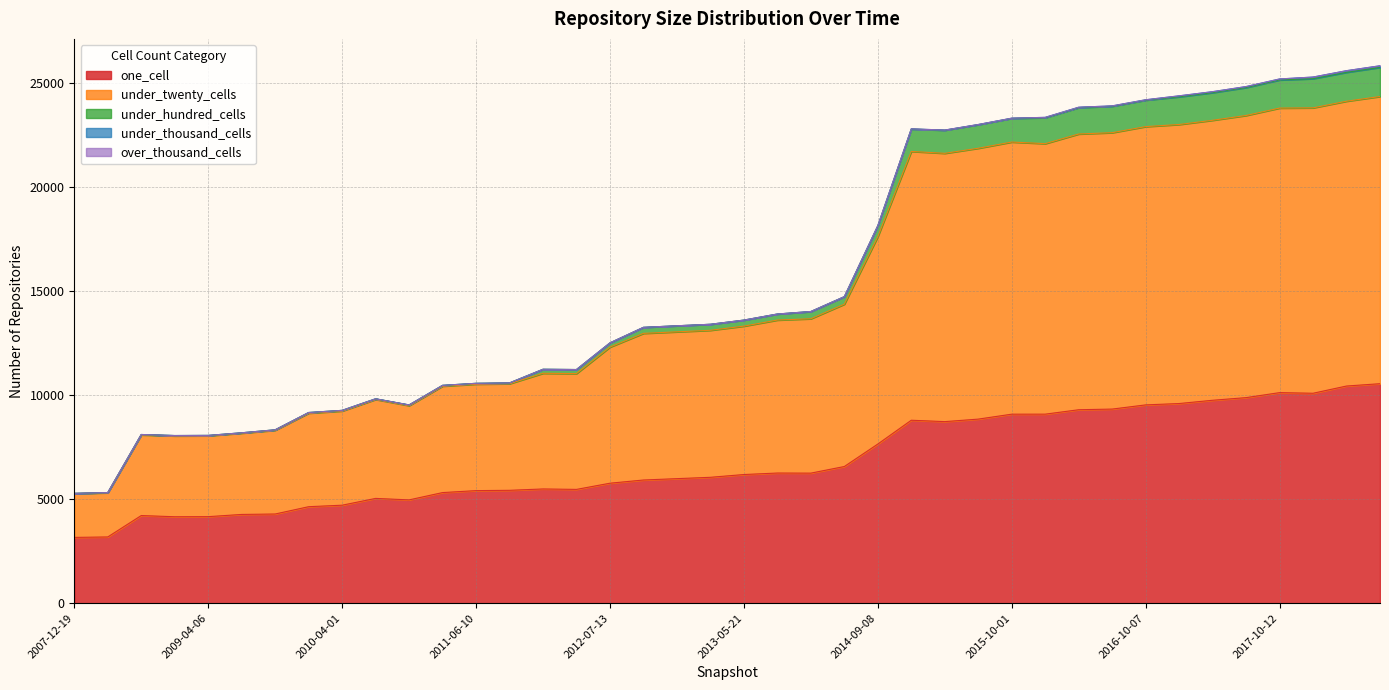

What is the maximum value for one_cell?

10542